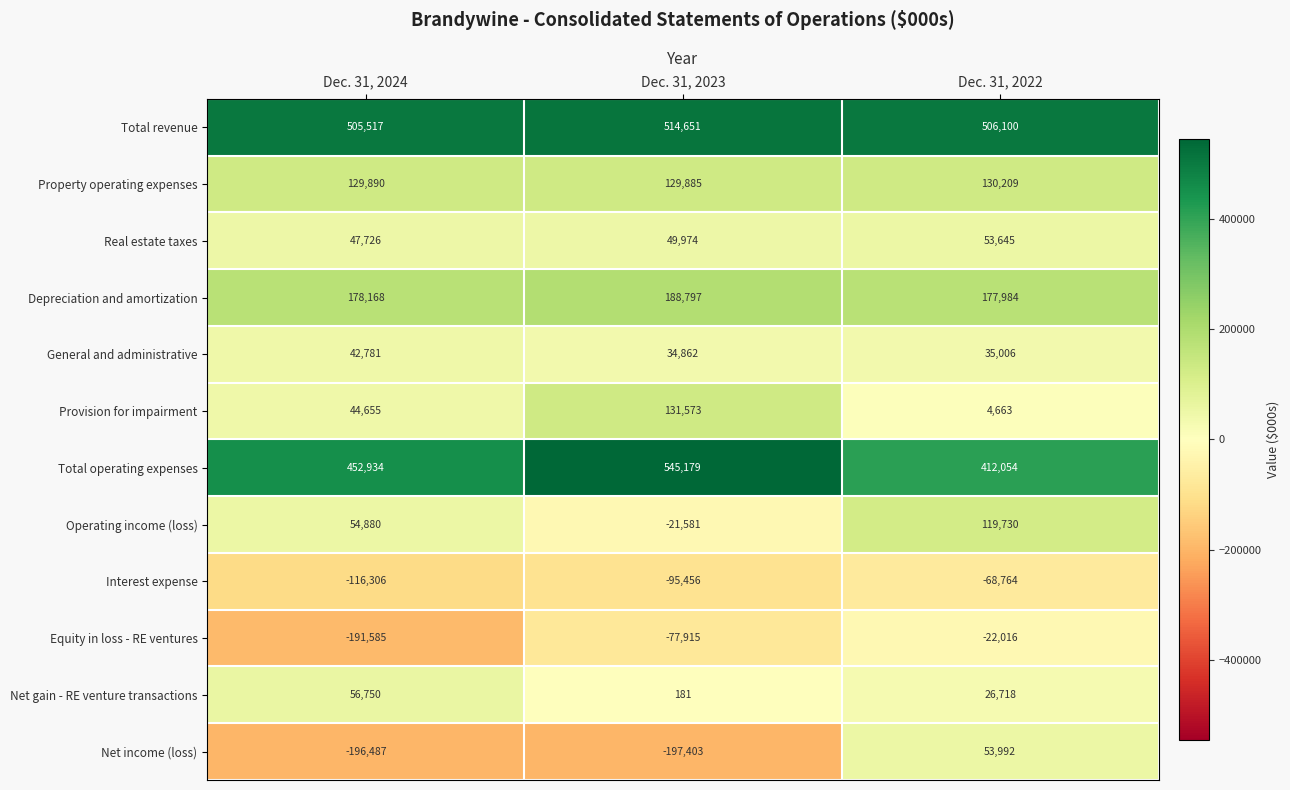

What is the difference between the second highest and minimum values in the Total revenue series?

583